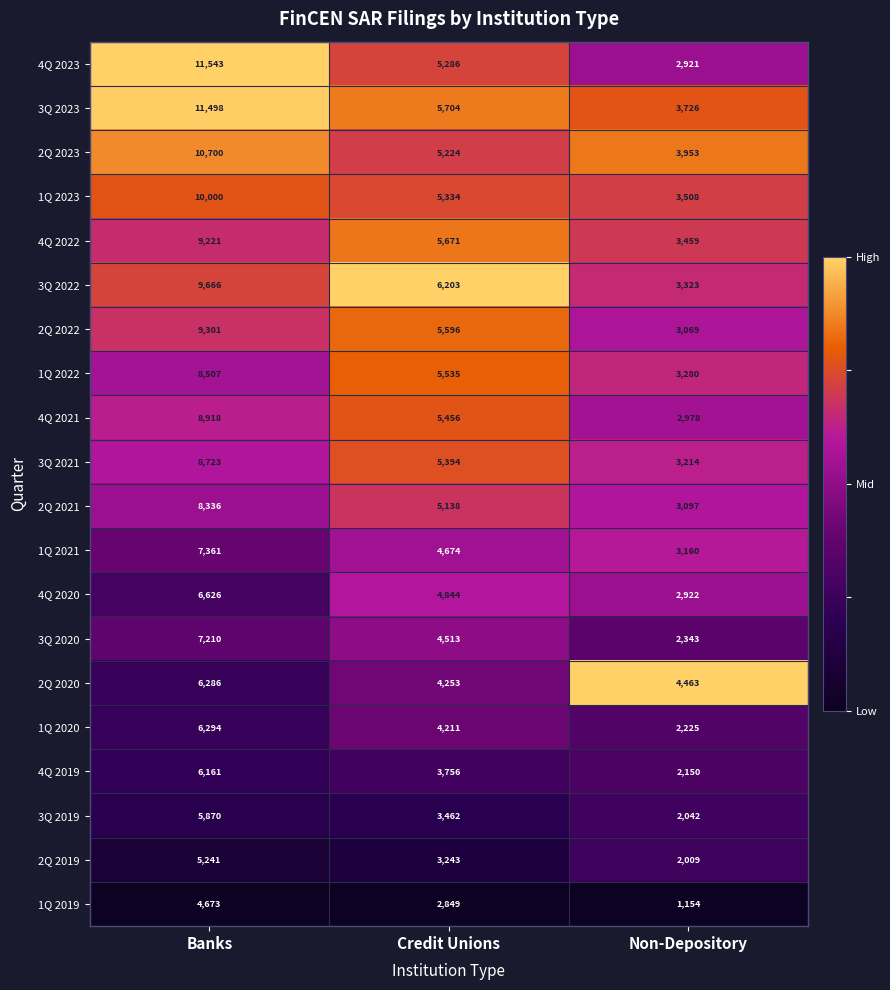

Rank the series at Non-Depository from lowest to highest value.

1Q 2019, 2Q 2019, 3Q 2019, 4Q 2019, 1Q 2020, 3Q 2020, 4Q 2023, 4Q 2020, 4Q 2021, 2Q 2022, 2Q 2021, 1Q 2021, 3Q 2021, 1Q 2022, 3Q 2022, 4Q 2022, 1Q 2023, 3Q 2023, 2Q 2023, 2Q 2020